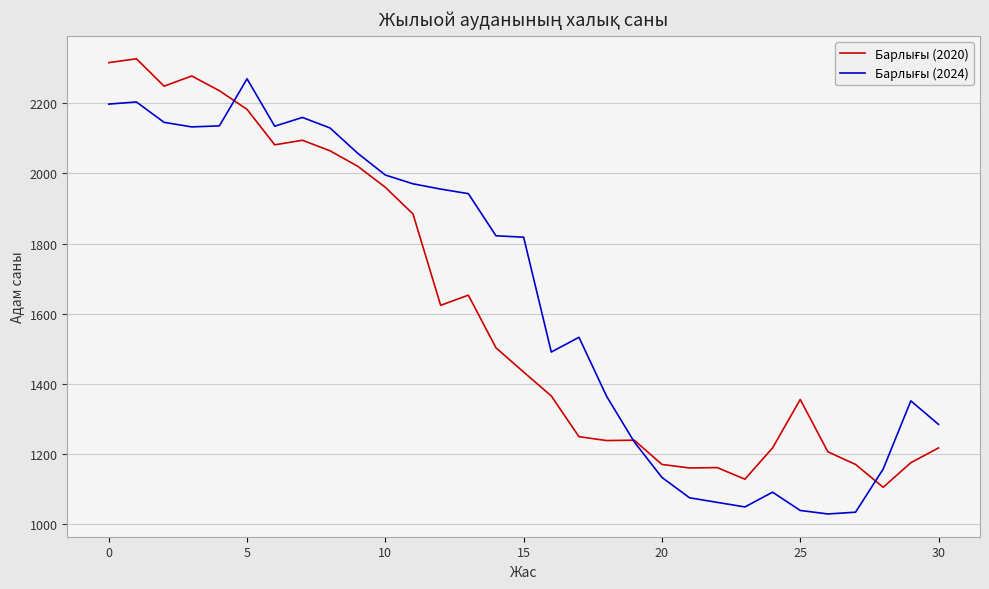

What is the smallest value displayed?

1030